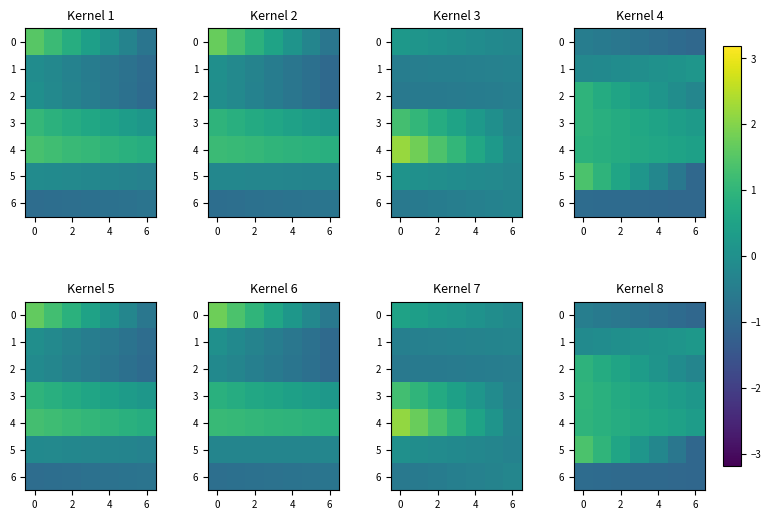

The 3 series shows 0.7 at 2. True or false?

True